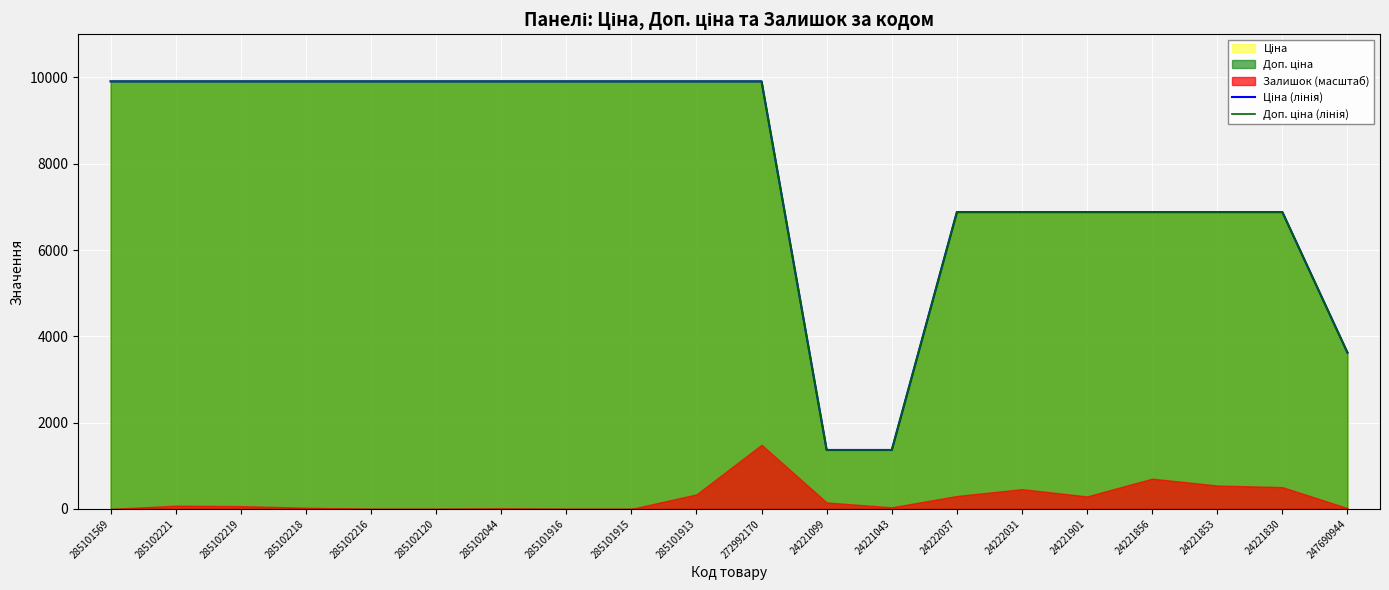

Which series has the largest total across all categories?

Ціна (лінія)